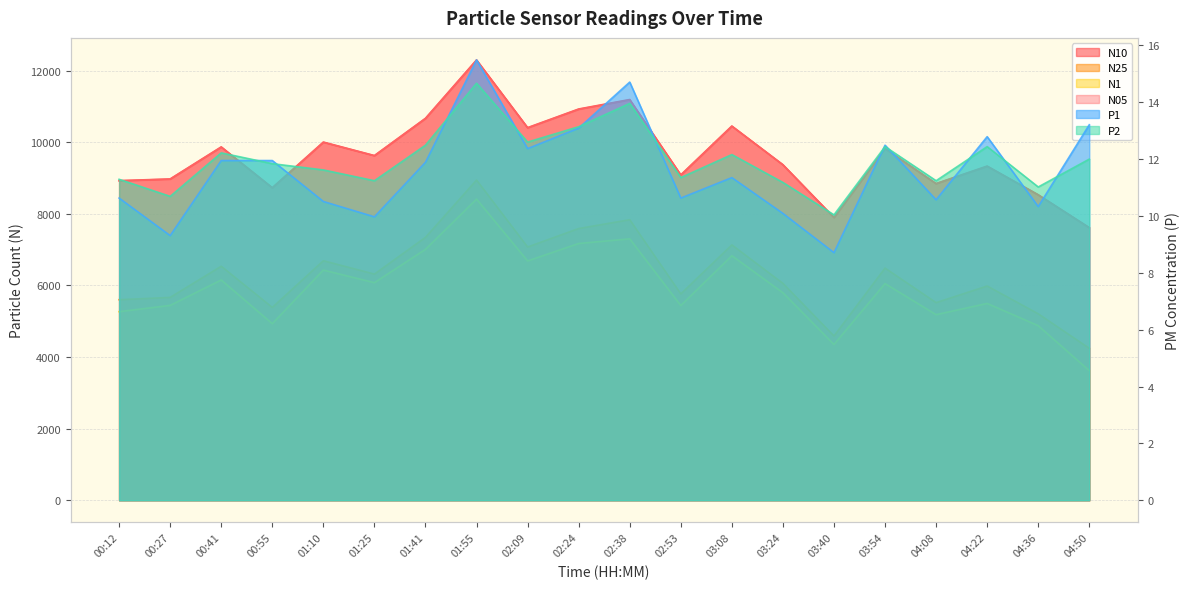

Reading right to left, list all the values displayed in this chart.

N10: 7614.8	8531.4	9332.0	8843.8	9823.3	7897.9	9370.4	10449.9	9086.0	11189.9	10925.4	10405.3	12296.2	10666.0	9625.3	10001.6	8728.8	9867.5	8971.9	8925.5
N25: 4243.6	5206.8	5983.1	5518.7	6483.2	4587.8	6057.0	7130.8	5762.6	7834.3	7588.1	7072.3	8941.4	7341.7	6315.7	6688.8	5385.0	6535.0	5664.7	5600.6
N1: 3619.0	4875.0	5495.9	5182.6	6050.0	4349.1	5794.1	6828.7	5437.0	7299.9	7169.8	6682.6	8409.5	7006.1	6075.8	6427.6	4931.0	6150.2	5441.7	5266.0
N05: 7601.0	8524.4	9321.4	8836.7	9814.0	7893.0	9364.9	10443.6	9079.1	11178.3	10916.4	10397.0	12284.7	10658.9	9620.4	9996.2	8718.9	9859.3	8967.3	8918.4
P1: 13.2	10.3	12.8	10.6	12.5	8.7	10.1	11.3	10.6	14.7	13.1	12.4	15.5	11.9	10.0	10.5	11.9	11.9	9.3	10.6
P2: 12.0	11.0	12.4	11.2	12.4	10.0	11.2	12.2	11.3	14.0	13.1	12.6	14.7	12.5	11.2	11.6	11.8	12.2	10.7	11.3